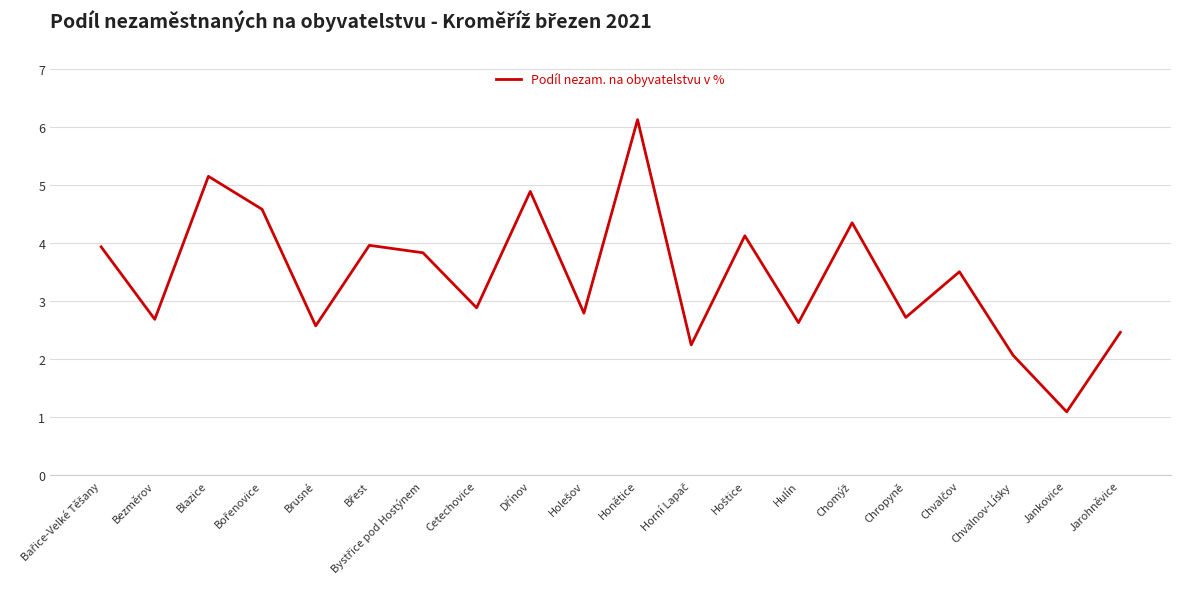

What is the ratio of the value at Chropyně to the value at Blazice?

0.5